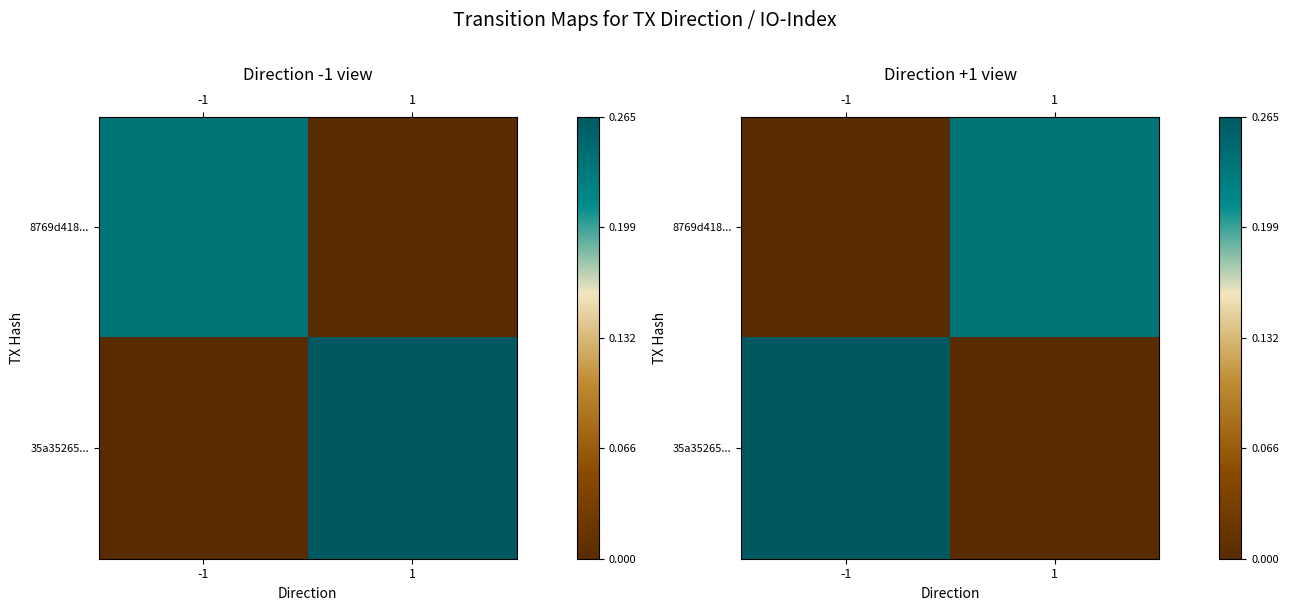

How many distinct data groups are displayed?

2